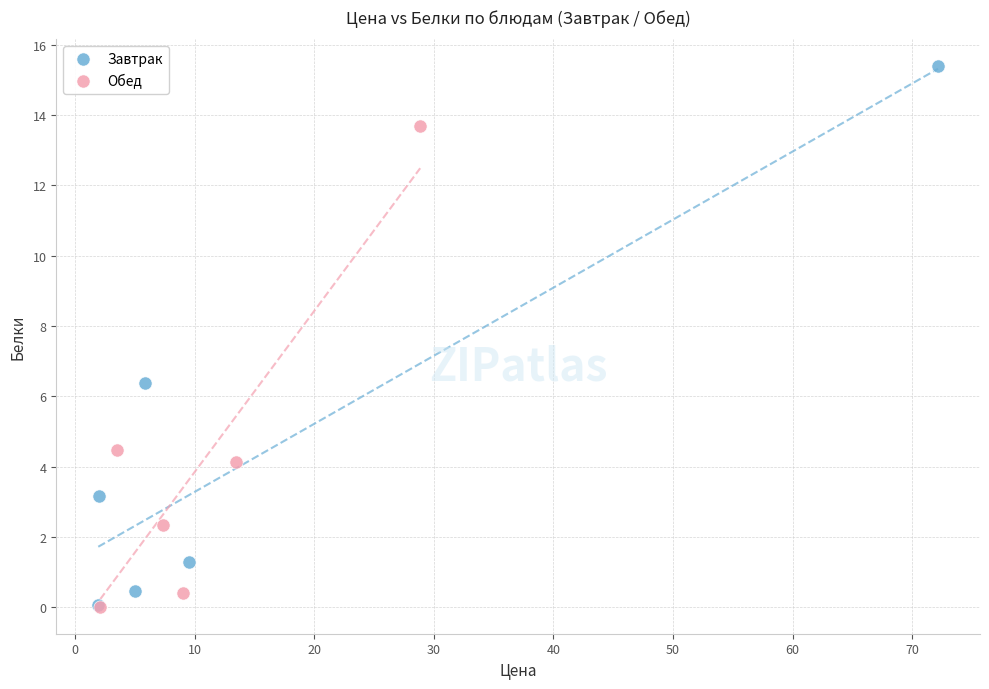

Which series has the widest spread of Y values?

Завтрак